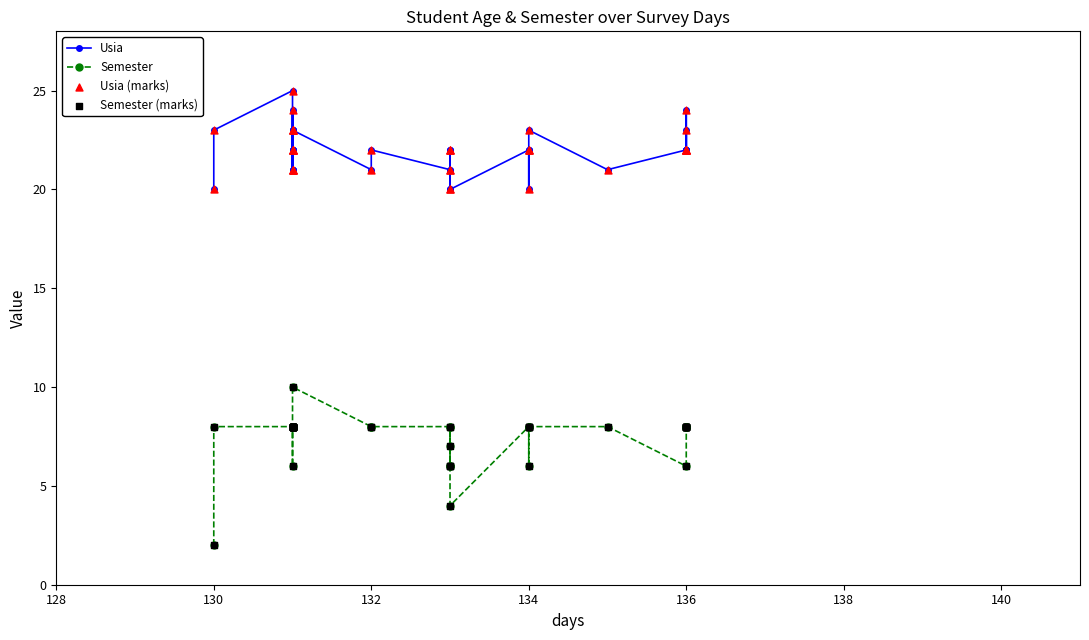

At how many categories does at least one series exceed 6?

40